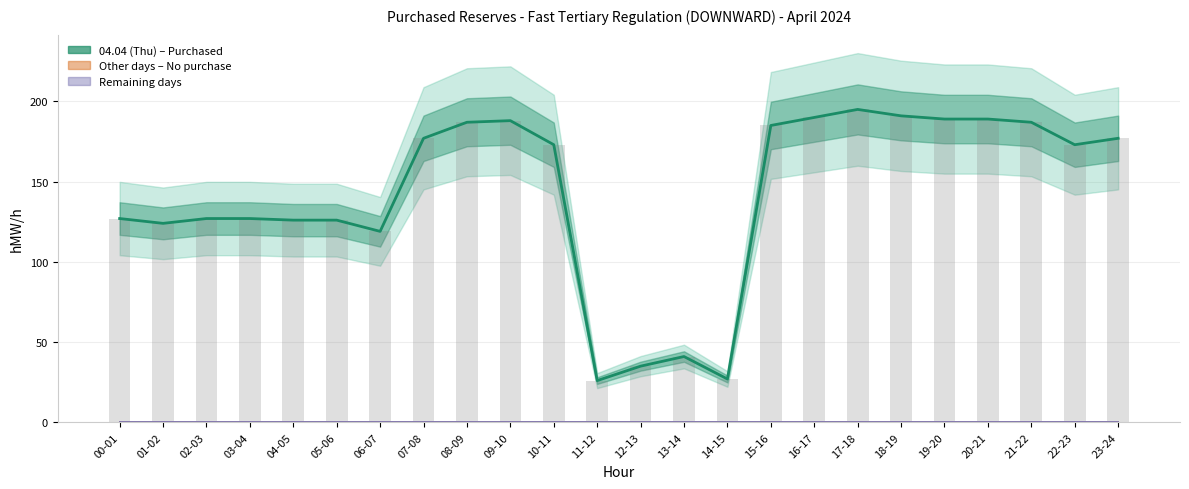

List the labels in order of value, smallest first.

11-12, 14-15, 12-13, 13-14, 06-07, 01-02, 04-05, 05-06, 00-01, 02-03, 03-04, 10-11, 22-23, 07-08, 23-24, 15-16, 08-09, 21-22, 09-10, 19-20, 20-21, 16-17, 18-19, 17-18